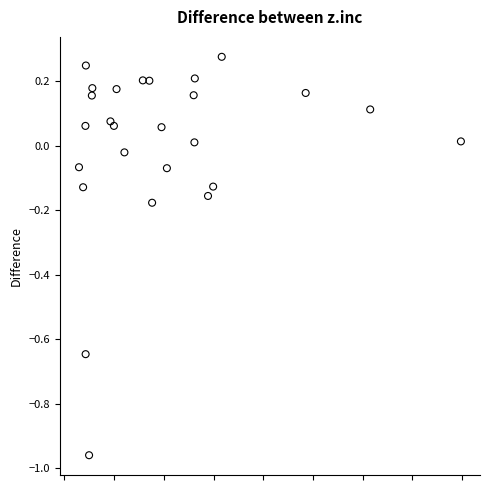

What is the range of Y values (max minus min)?

1.2